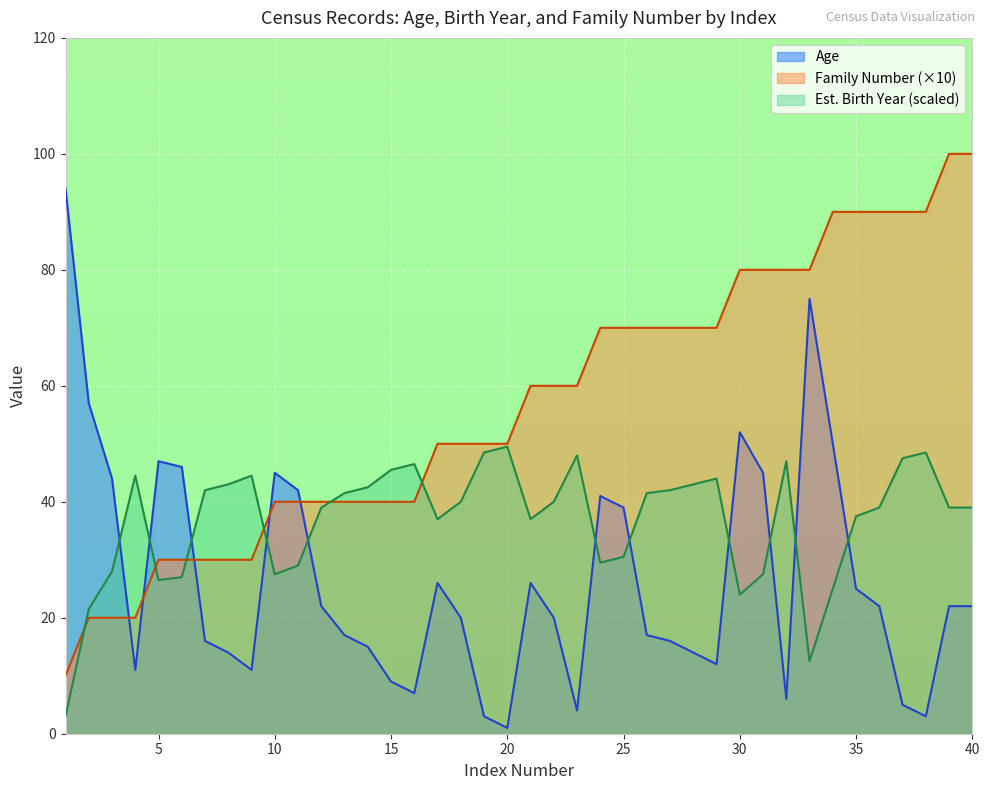

The value of Estimated Birth Year at 33 is 12.5. True or false?

True